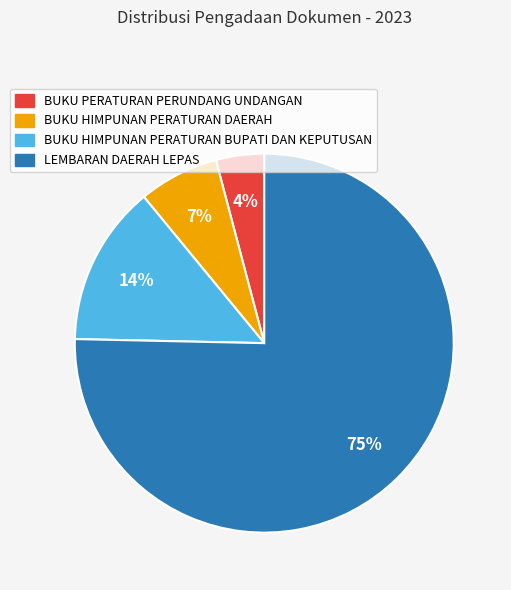

Which has a higher value, BUKU HIMPUNAN PERATURAN DAERAH or BUKU PERATURAN PERUNDANG UNDANGAN?

BUKU HIMPUNAN PERATURAN DAERAH